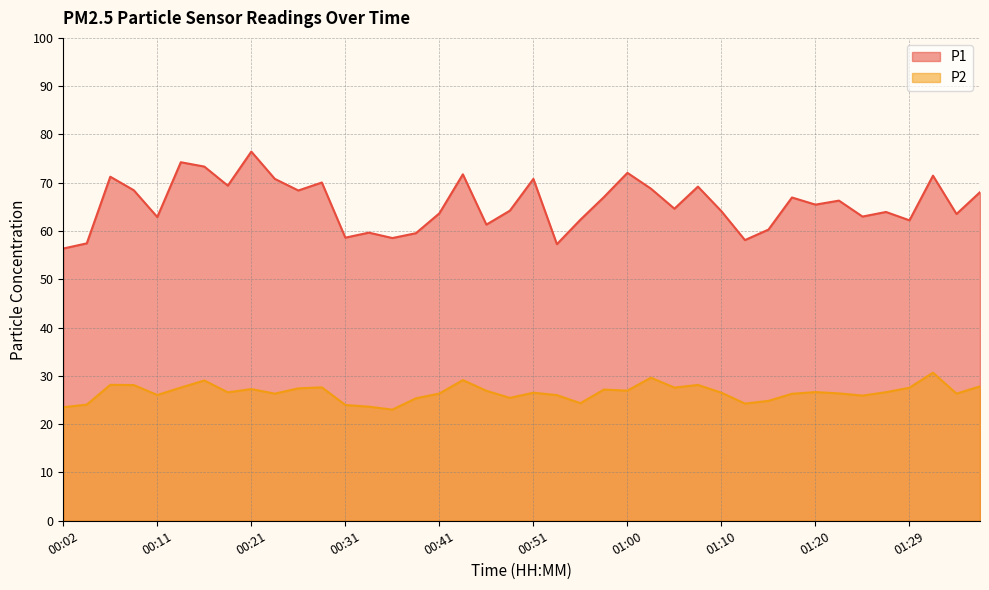

What is the spread (max minus min) of values at 00:43?

42.6